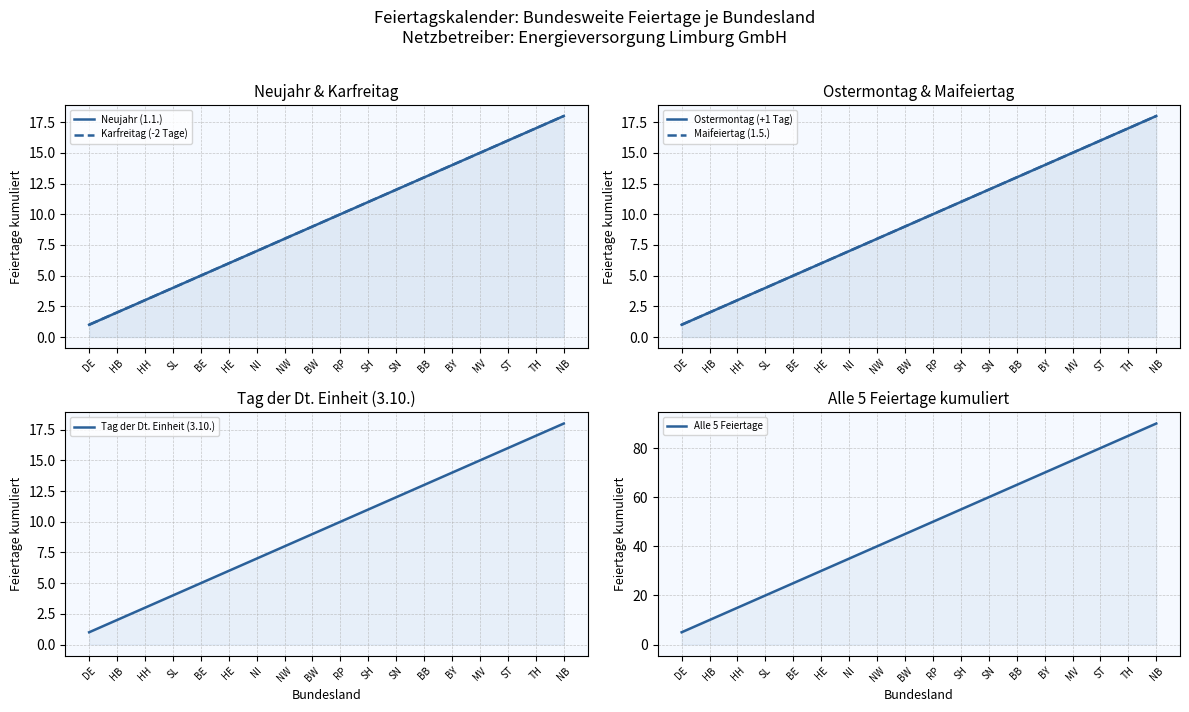

How many values in the Maifeiertag (1.5.) series are below 10?

9